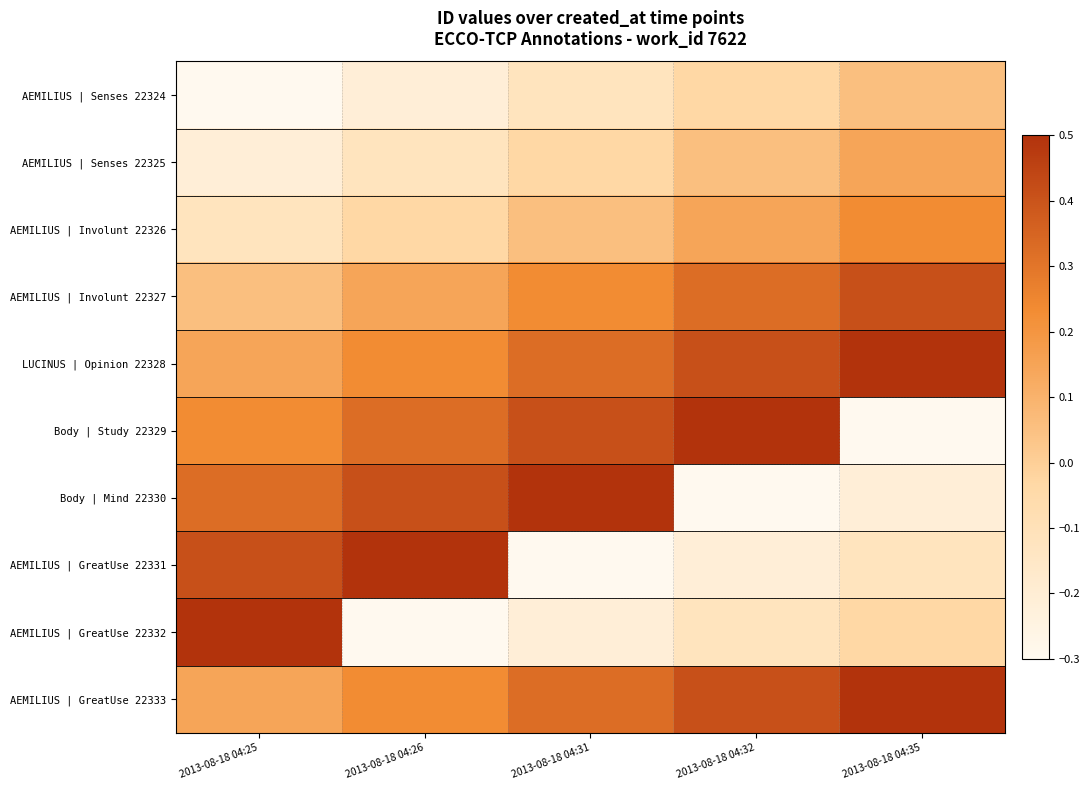

At 2013-08-18 04:25, list the series in order from smallest to largest.

AEMILIUS | Senses 22324, AEMILIUS | Senses 22325, AEMILIUS | Involunt 22326, AEMILIUS | Involunt 22327, LUCINUS | Opinion 22328, AEMILIUS | GreatUse 22333, Body | Study 22329, Body | Mind 22330, AEMILIUS | GreatUse 22331, AEMILIUS | GreatUse 22332